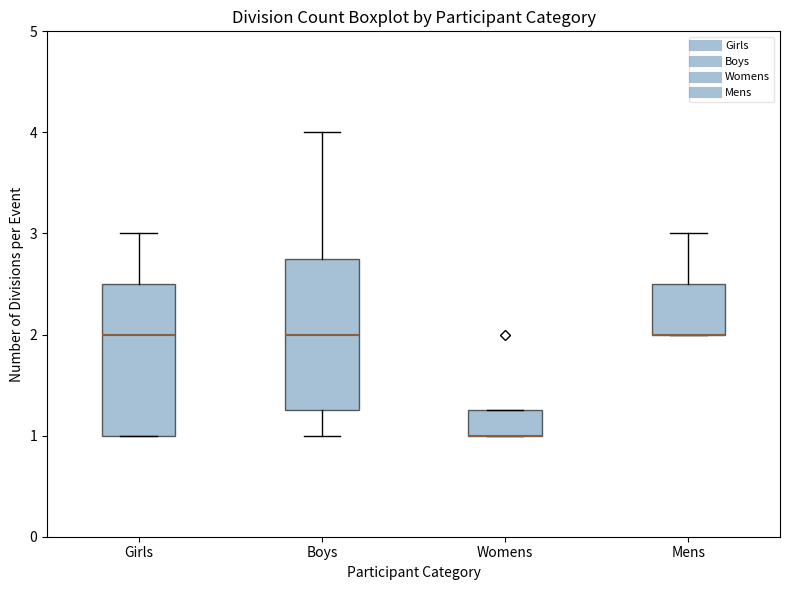

Reading left to right, read every box against the y-axis: the position of its median line, the range the box covers, and the ends of its whiskers. The values are not printed on the chart, so give them approximately, as read against the axis.

Girls: median 2.0, box 1.0 to 2.5, whiskers 1.0 to 3.0
Boys: median 2.0, box 1.3 to 2.8, whiskers 1.0 to 4.0
Womens: median 1.0 (drawn on the box's lower edge), box 1.0 to 1.3, whiskers 1.0 to 1.3
Mens: median 2.0 (drawn on the box's lower edge), box 2.0 to 2.5, whiskers 2.0 to 3.0